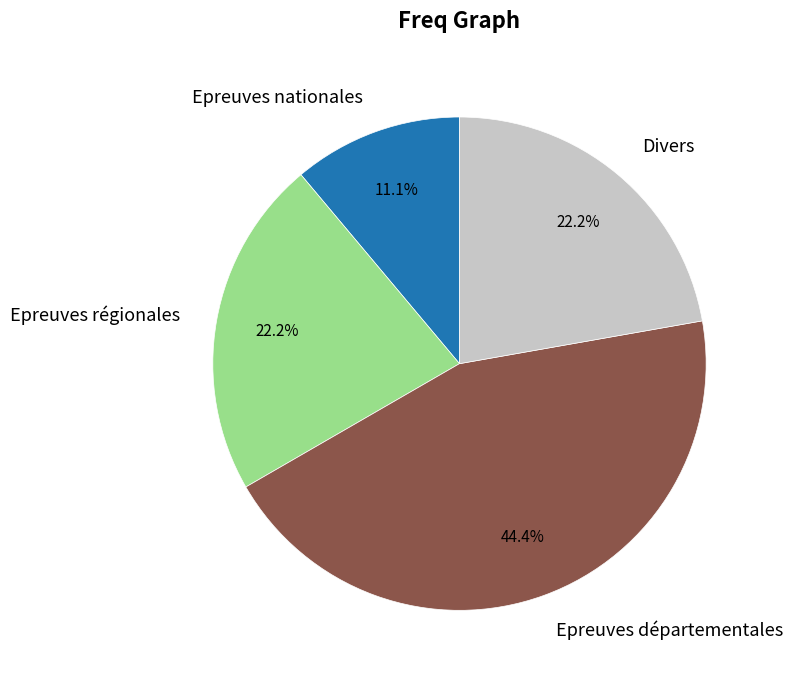

To the nearest percent, what is the difference between the largest and smallest slice percentages?

33%